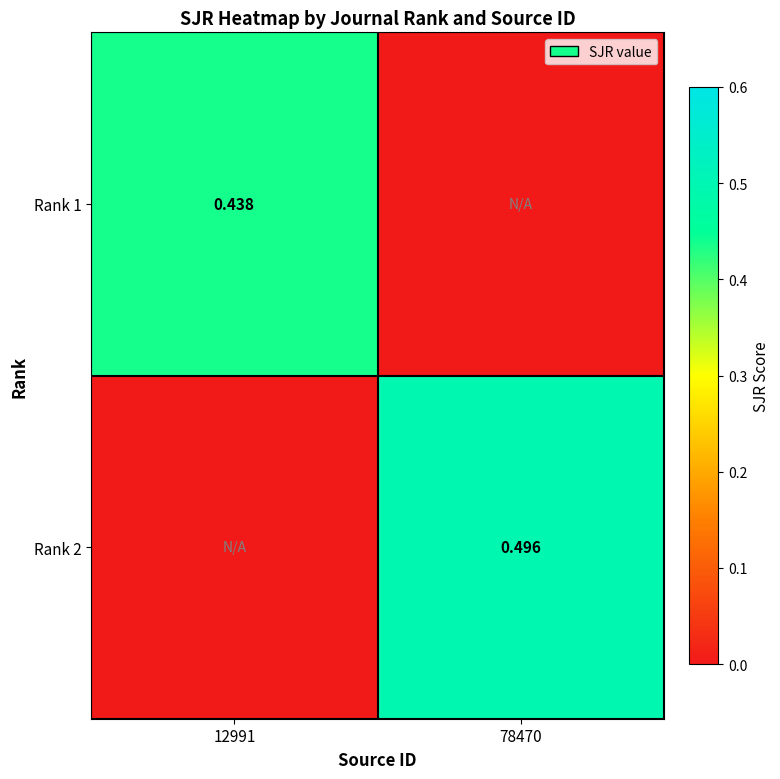

Which has a higher value, 78470 or 12991?

12991